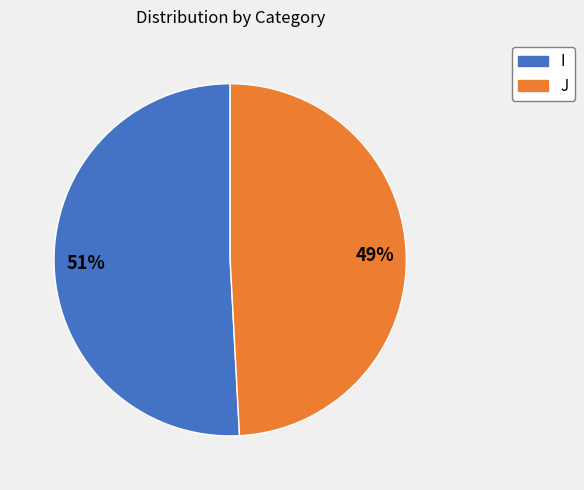

Count the number of slices in the pie.

2